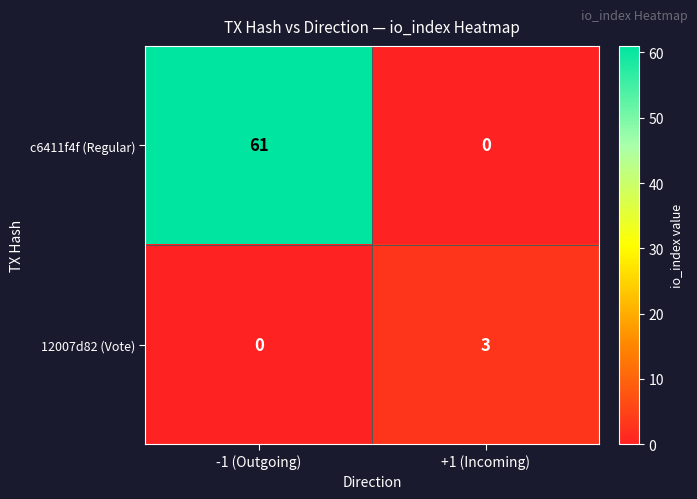

How many series are shown in this chart?

2